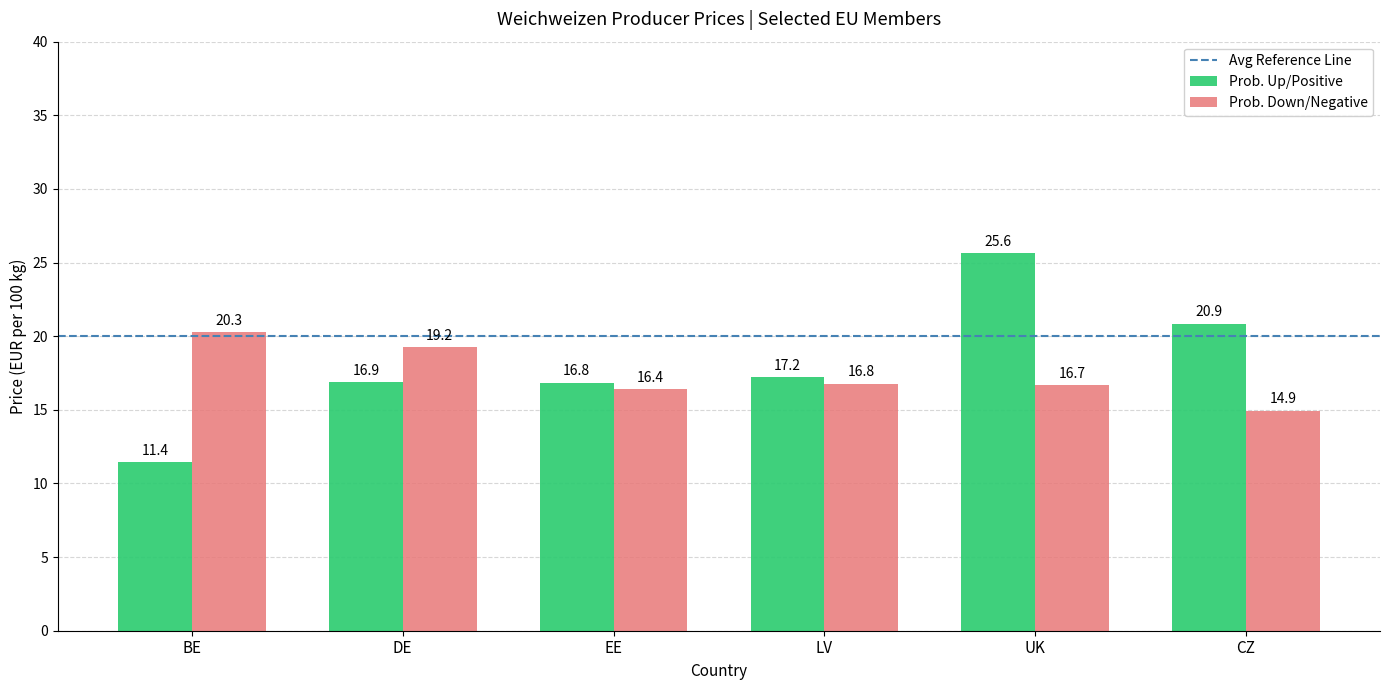

What is the difference between the Prob. Down/Negative values at EE and UK?

0.3